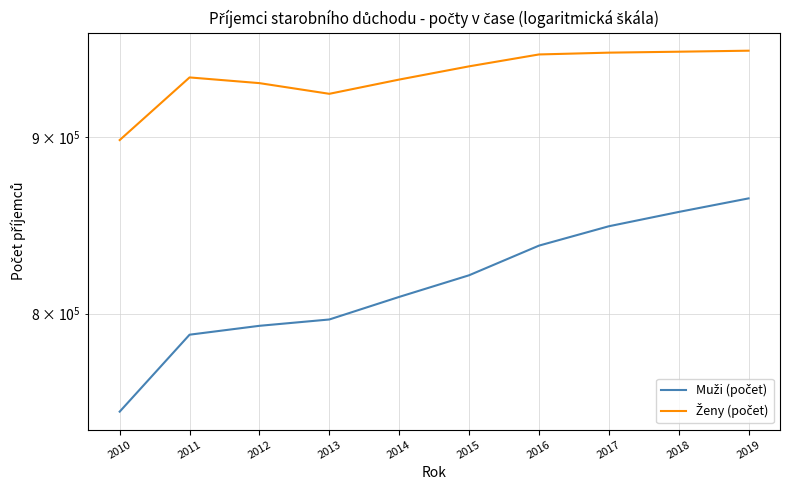

Which series has the largest range (max minus min)?

Muži (počet)